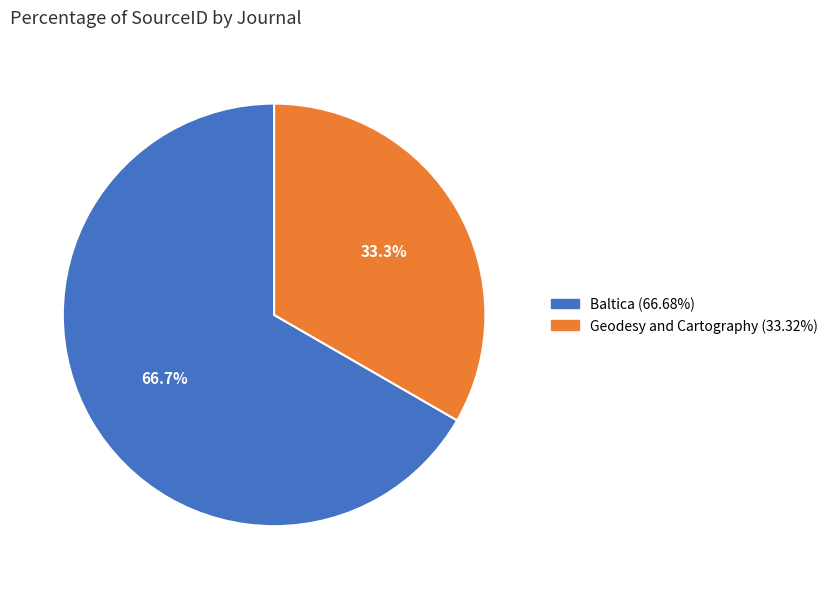

Which has a higher value, Baltica or Geodesy and Cartography?

Baltica